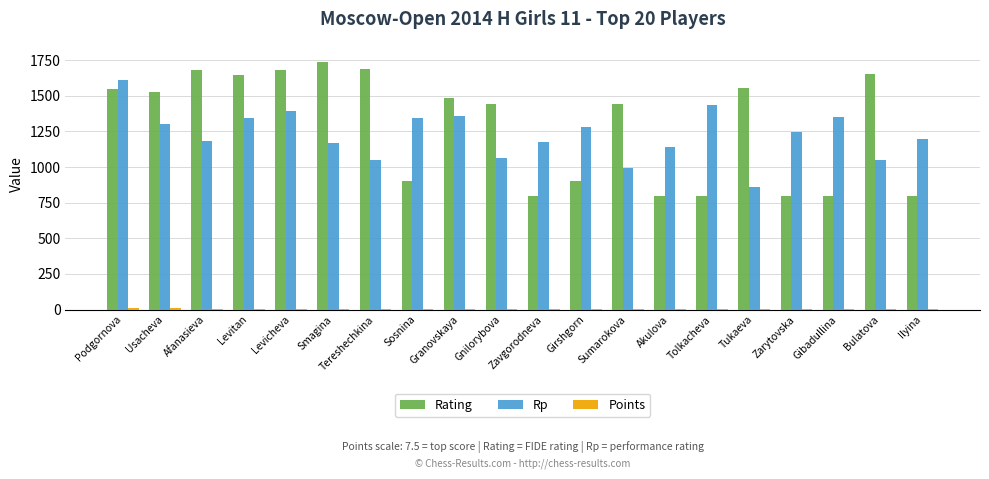

What is the total value across all series at Afanasieva?

2871.0